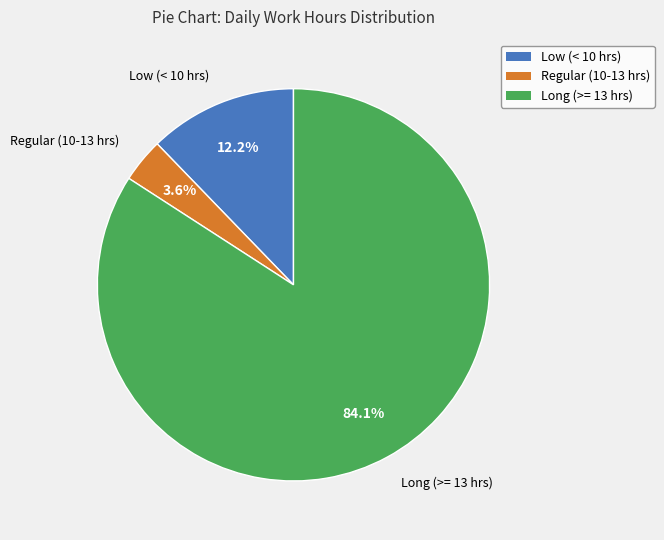

Is there any slice that represents more than half of the pie?

Yes